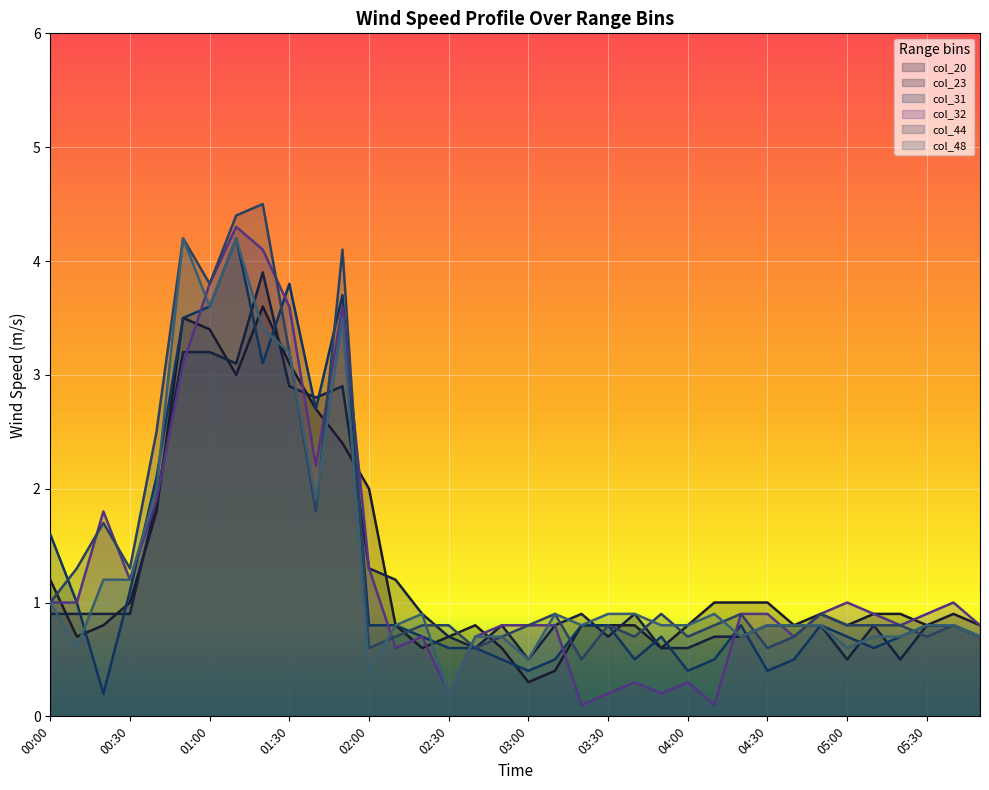

Which has a higher value, 03:00 or 05:00?

05:00